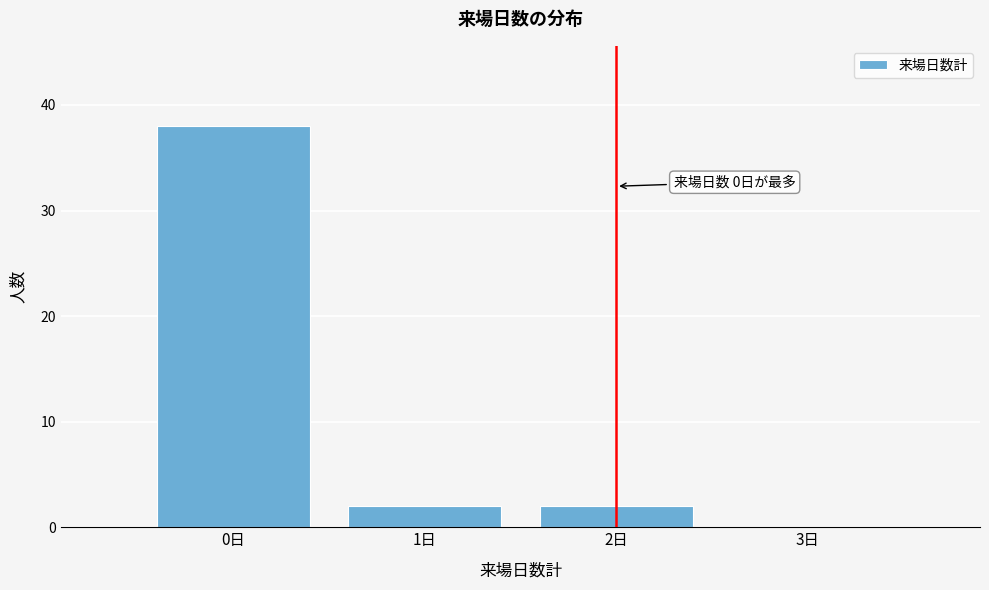

Which range on the x-axis has the tallest bar?

-0.5 to 0.5